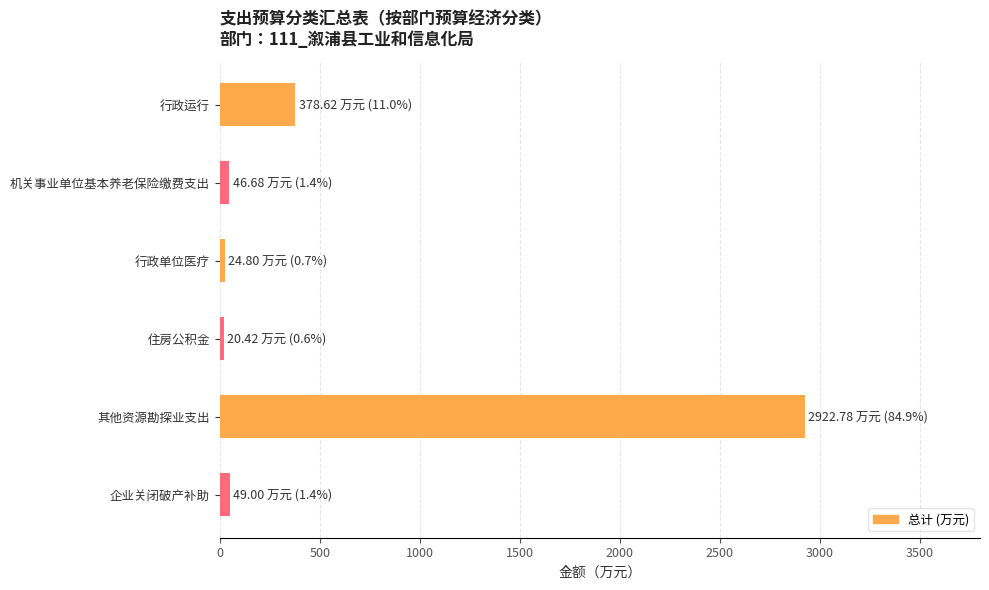

True or false: the data shows 516.2 at 行政运行.

False